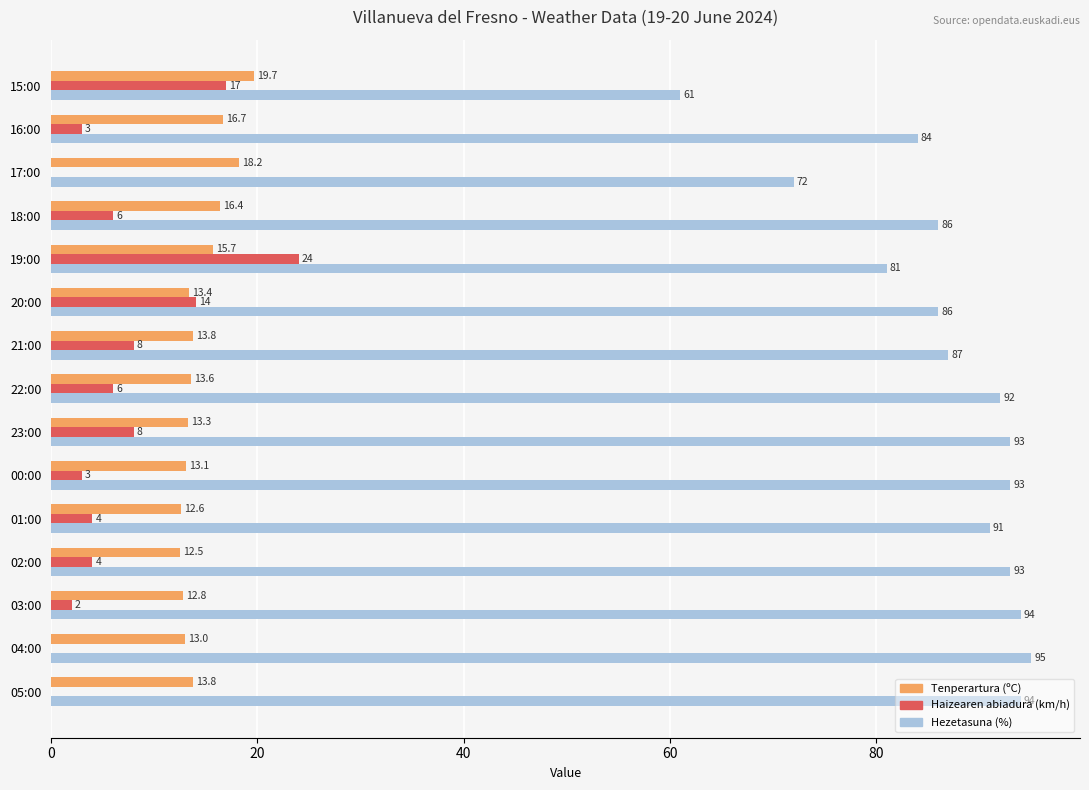

Which series changed the most between 02:00 and 22:00?

Haizearen abiadura (km/h)